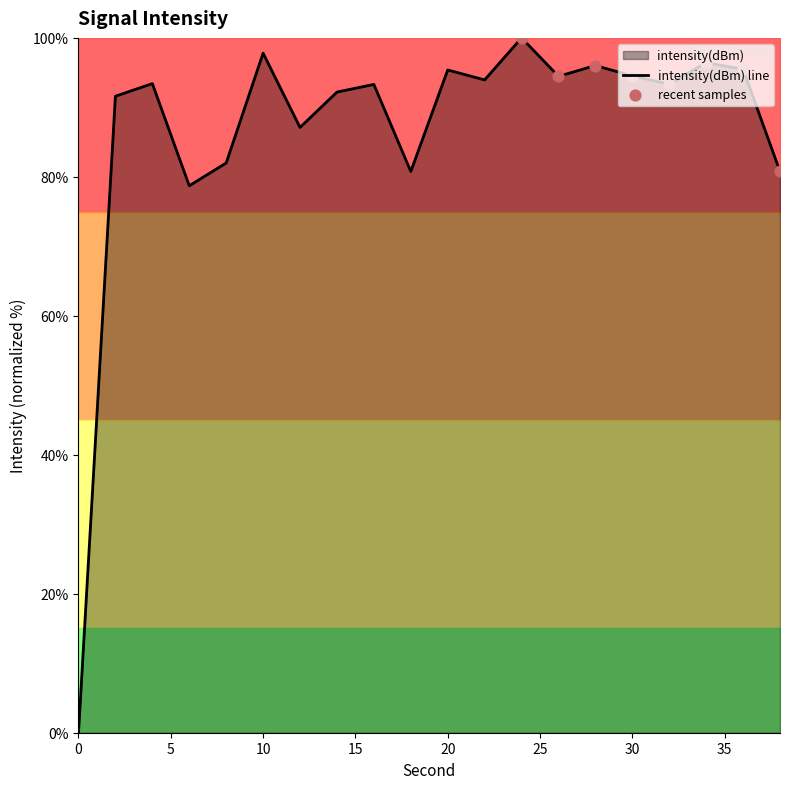

Between 26 and 30, which is larger?

30